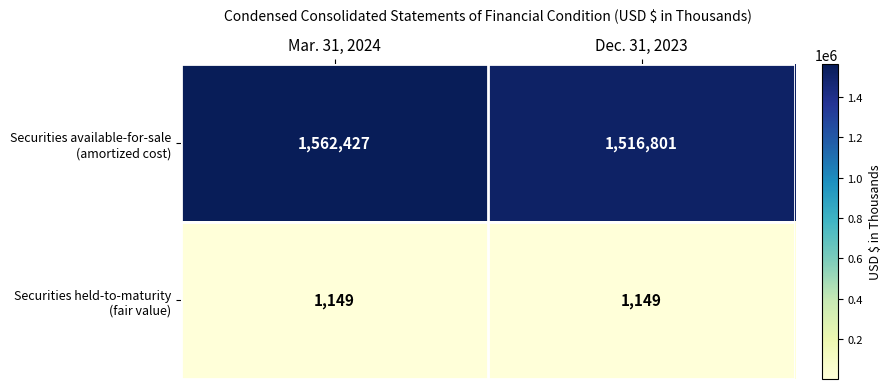

At which category is the sum across all series the highest?

Mar. 31, 2024